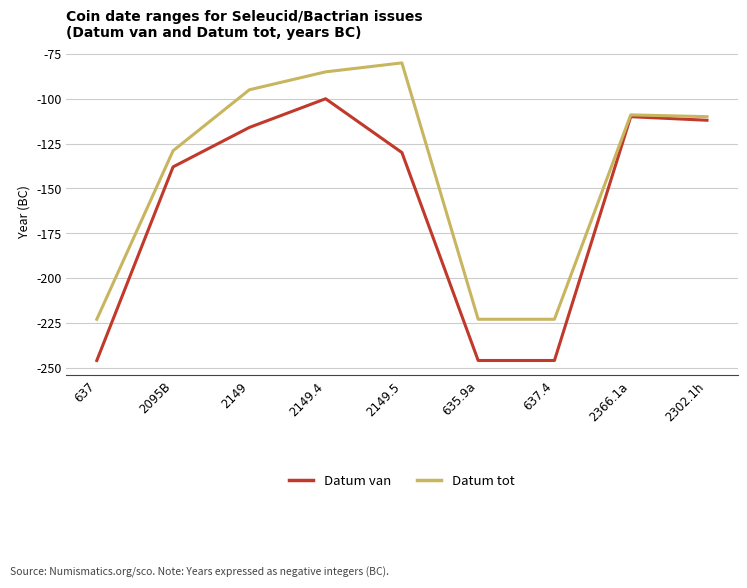

What is the difference between the highest and lowest values at 637?

23